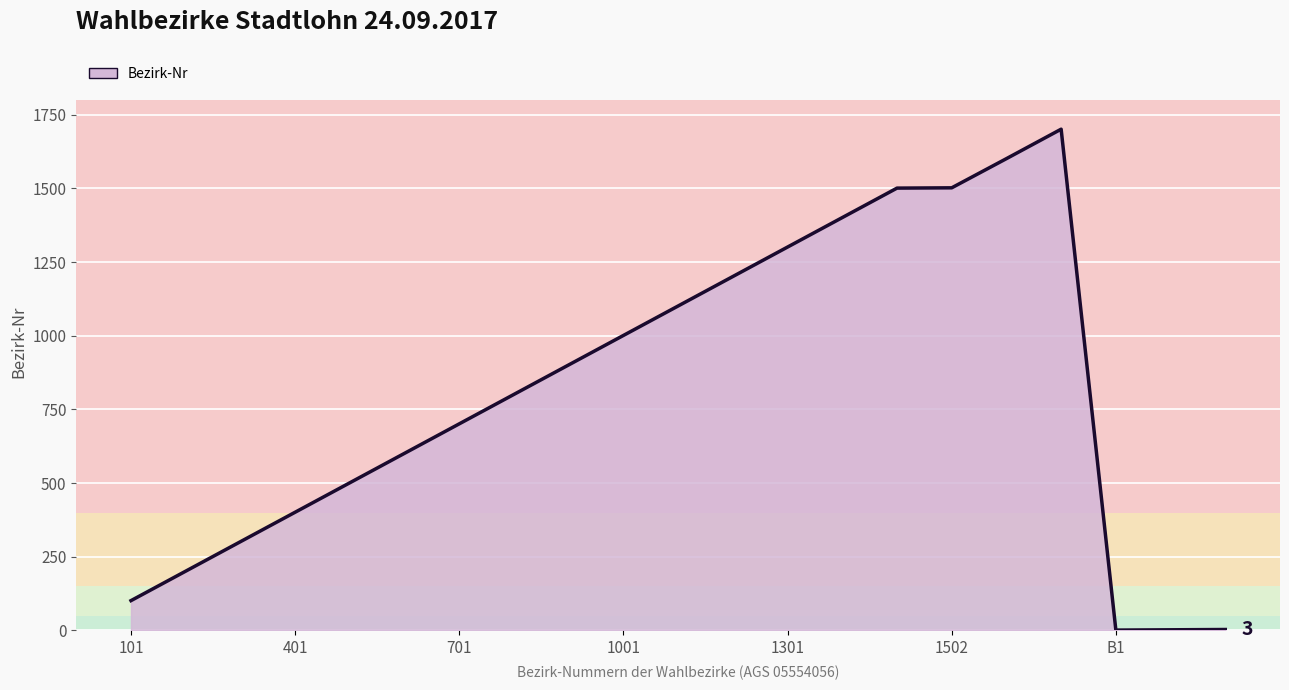

What is the maximum value shown in the chart?

1701